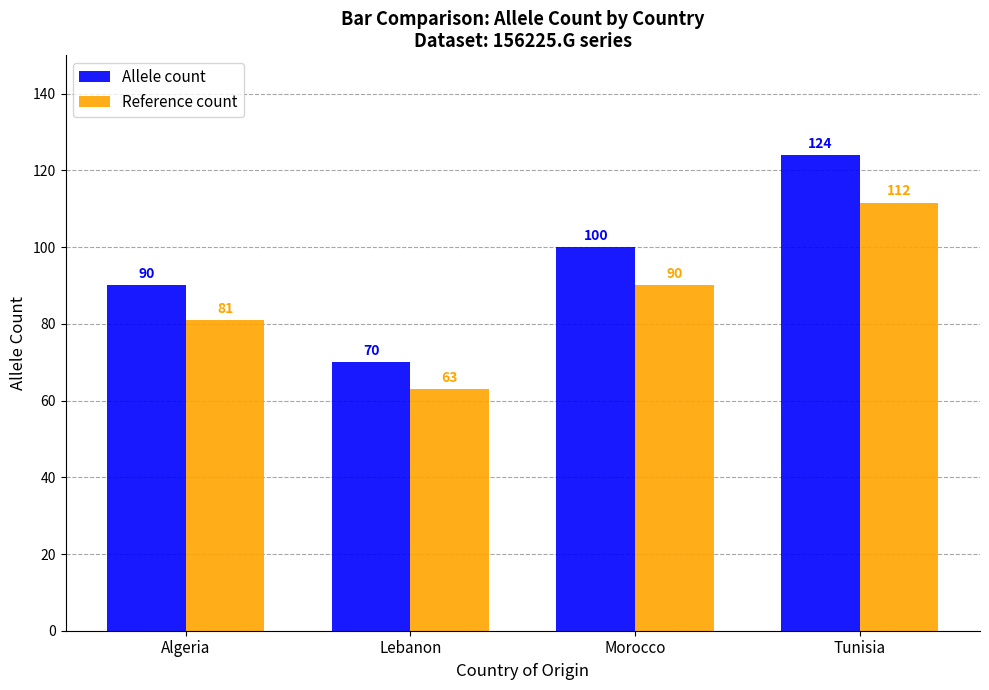

List the labels in order of Reference count value, largest first.

Tunisia, Morocco, Algeria, Lebanon